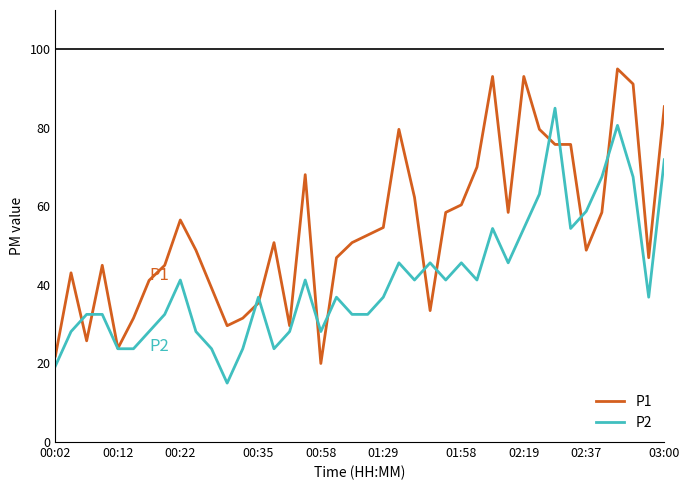

Which series ends up on top after the final intersection of P2 and P1?

P1